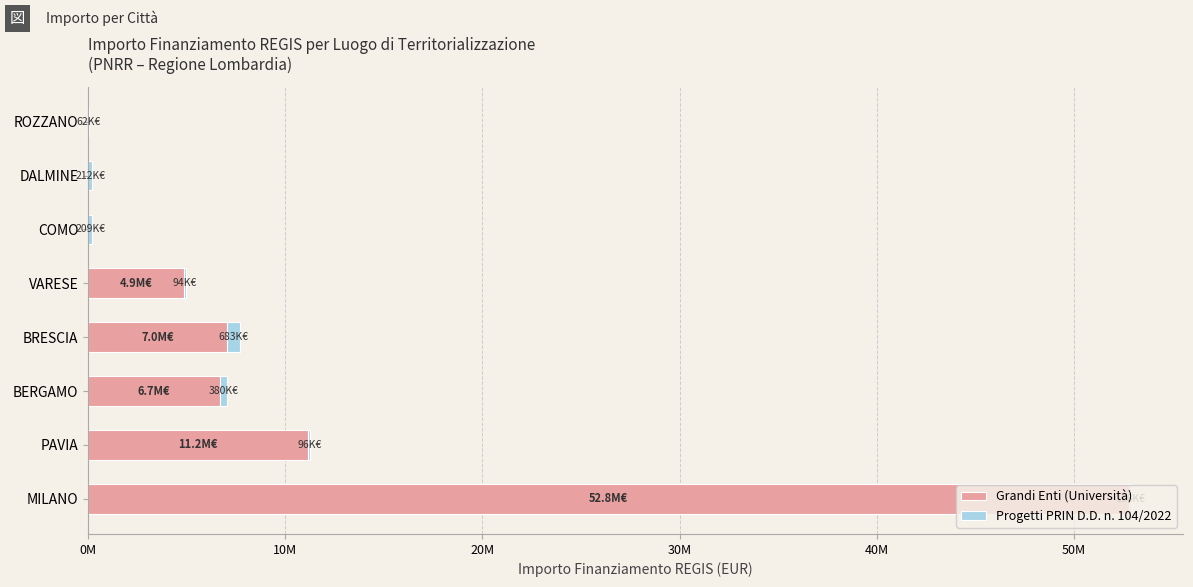

What is the sum of all Grandi Enti (Università) values?

82497750.0